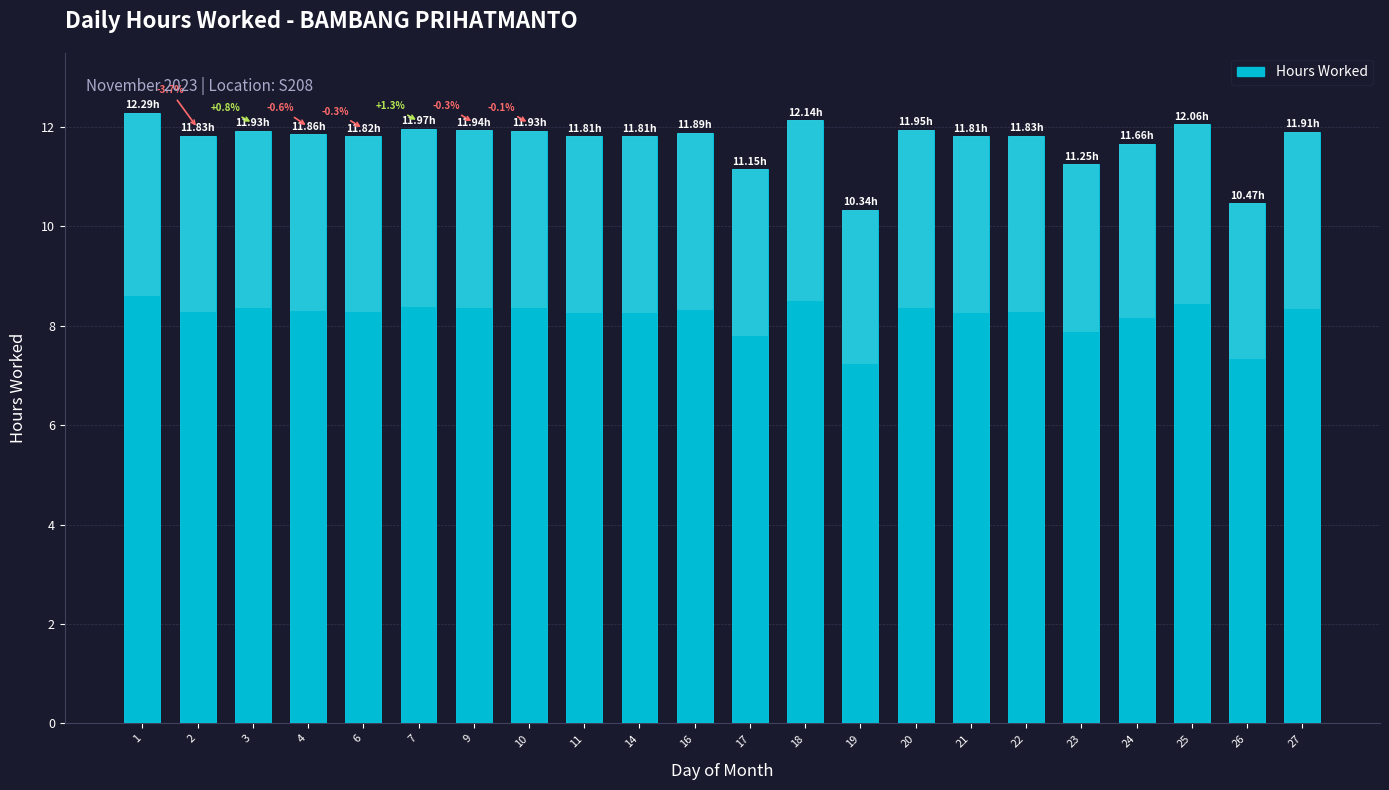

What is the change in value from 2 to 9?

+0.1